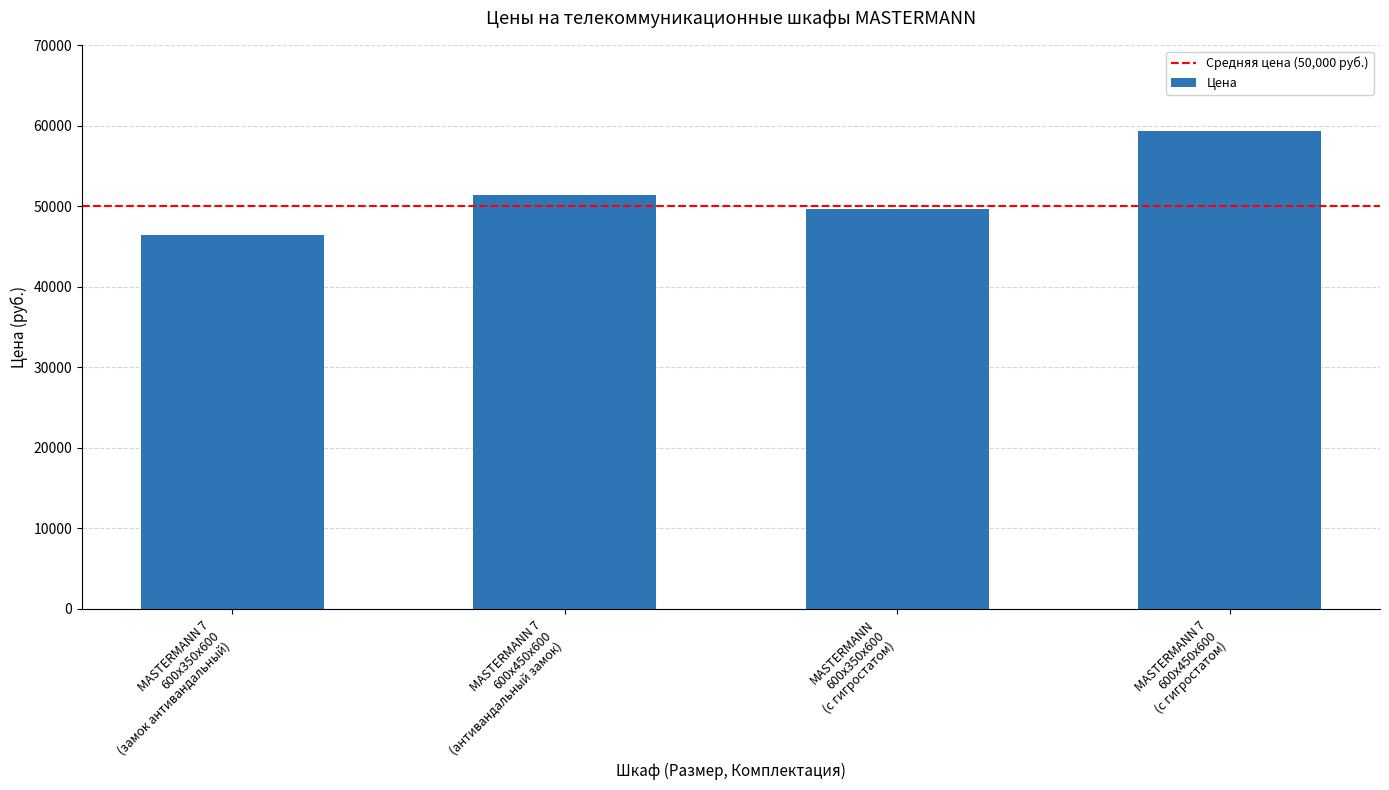

Rank the categories by value from highest to lowest.

MASTERMANN 7
600х450х600
(с гигростатом), MASTERMANN 7
600х450х600
(антивандальный замок), MASTERMANN
600х350х600
(с гигростатом), MASTERMANN 7
600х350х600
(замок антивандальный)